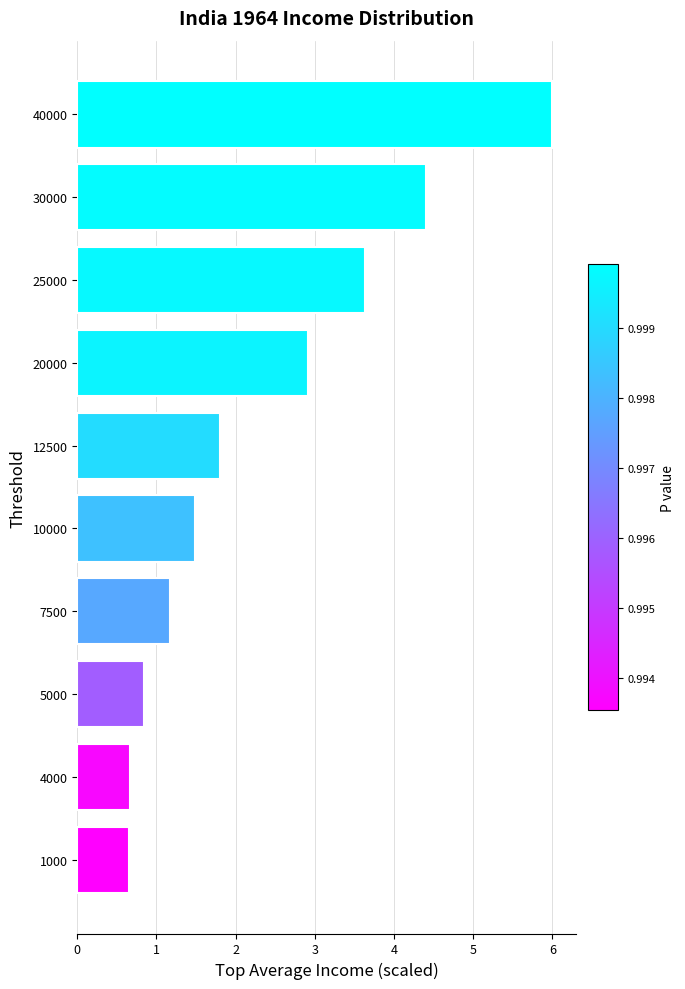

What is the sum of all values?

23.6